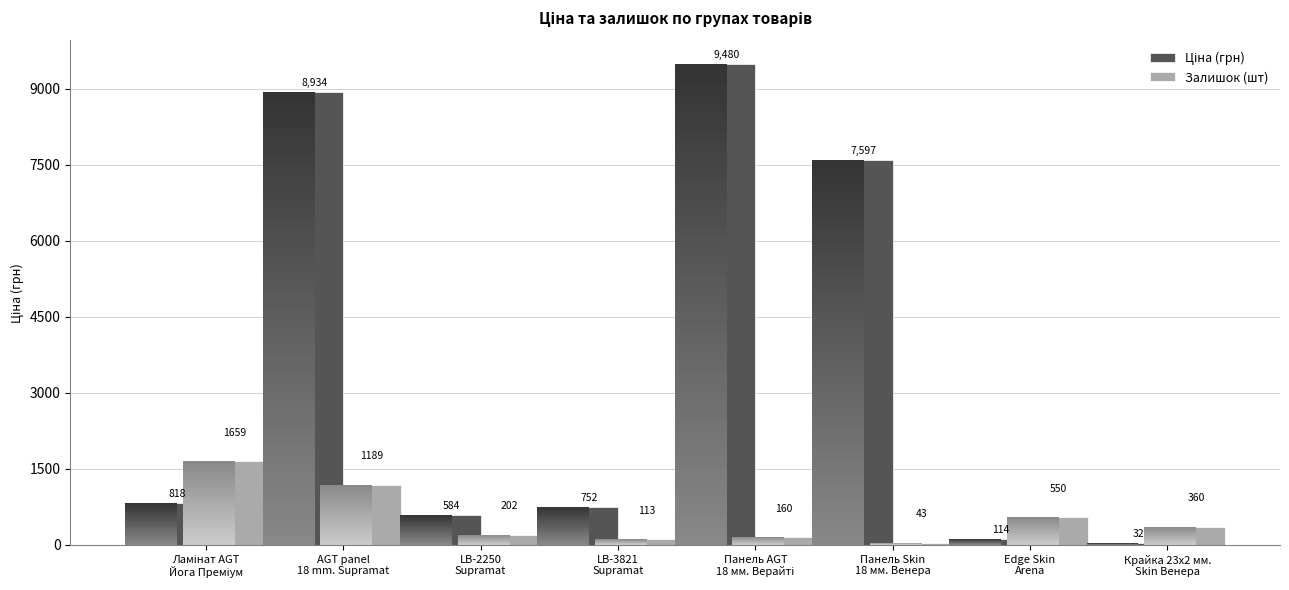

What is the average value of the Залишок (шт) series?

534.5